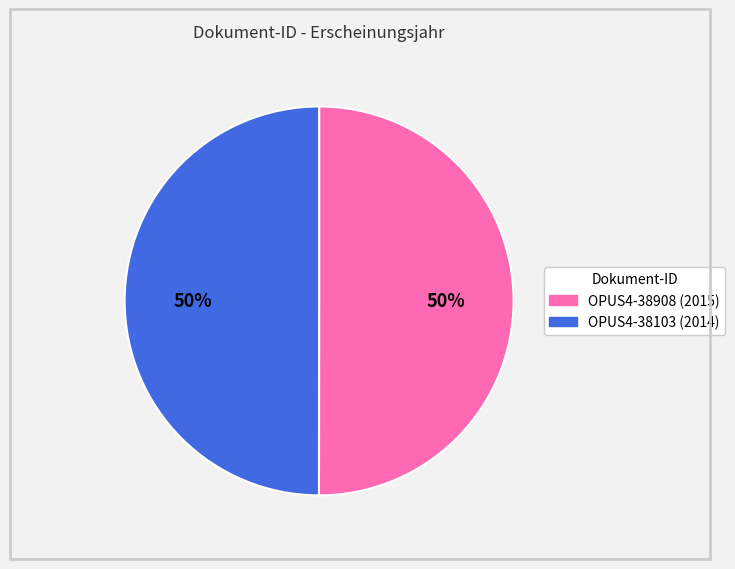

To the nearest percent, what portion does OPUS4-38908 represent?

50%